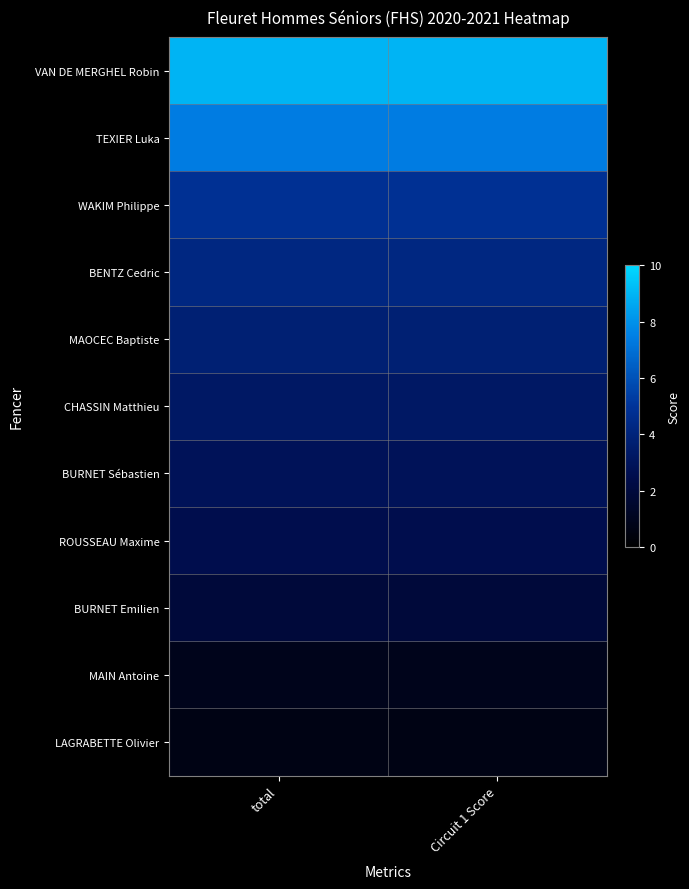

At which category does the chart reach its peak across all series?

total